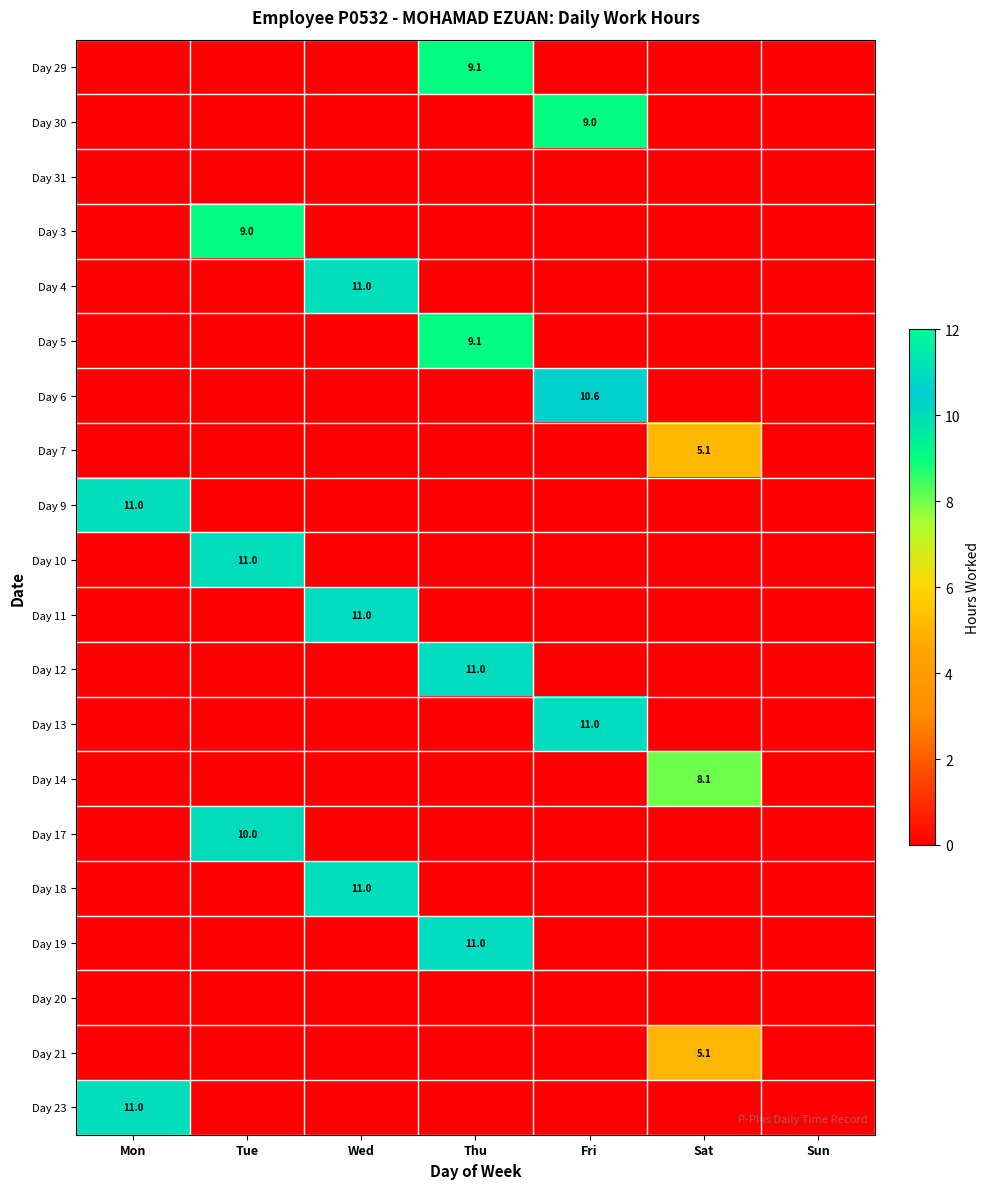

At how many categories does at least one series exceed 0?

6